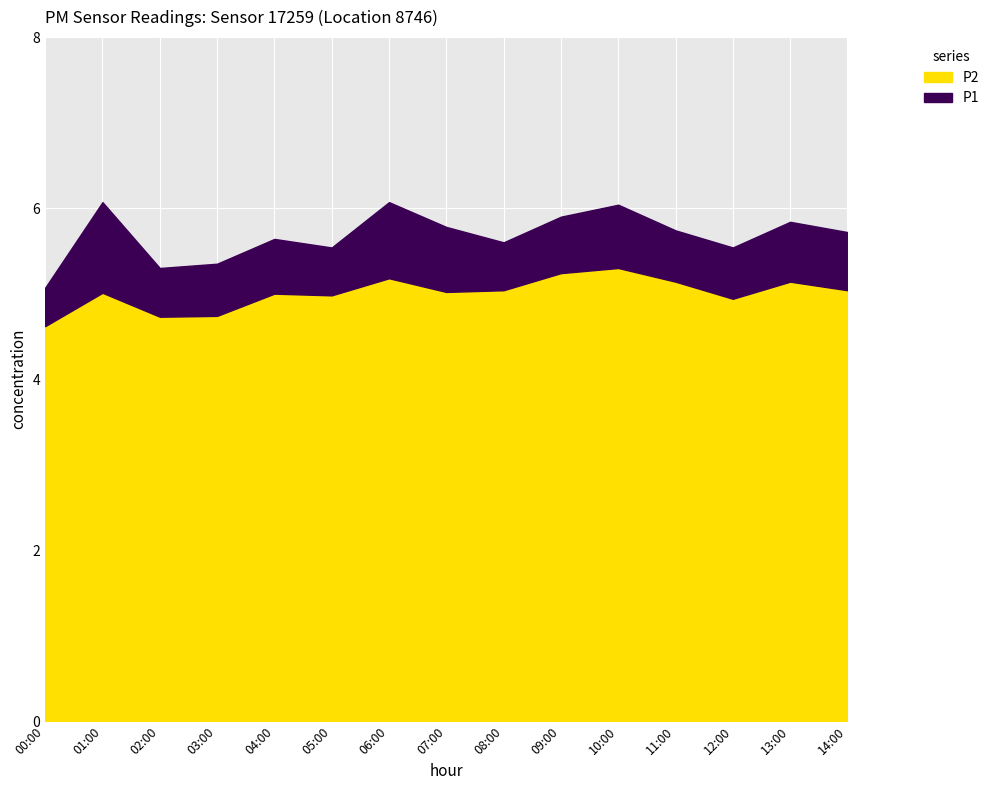

How many distinct data groups are displayed?

2